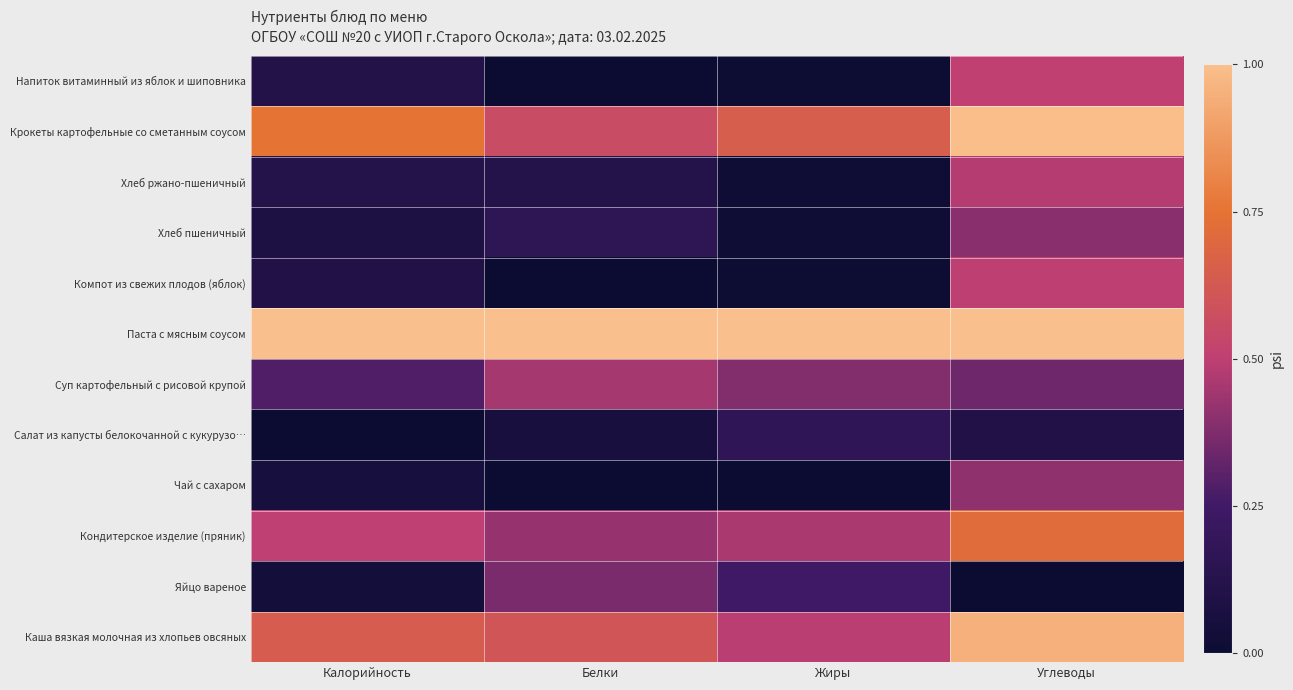

How many categories are shown in the chart?

4